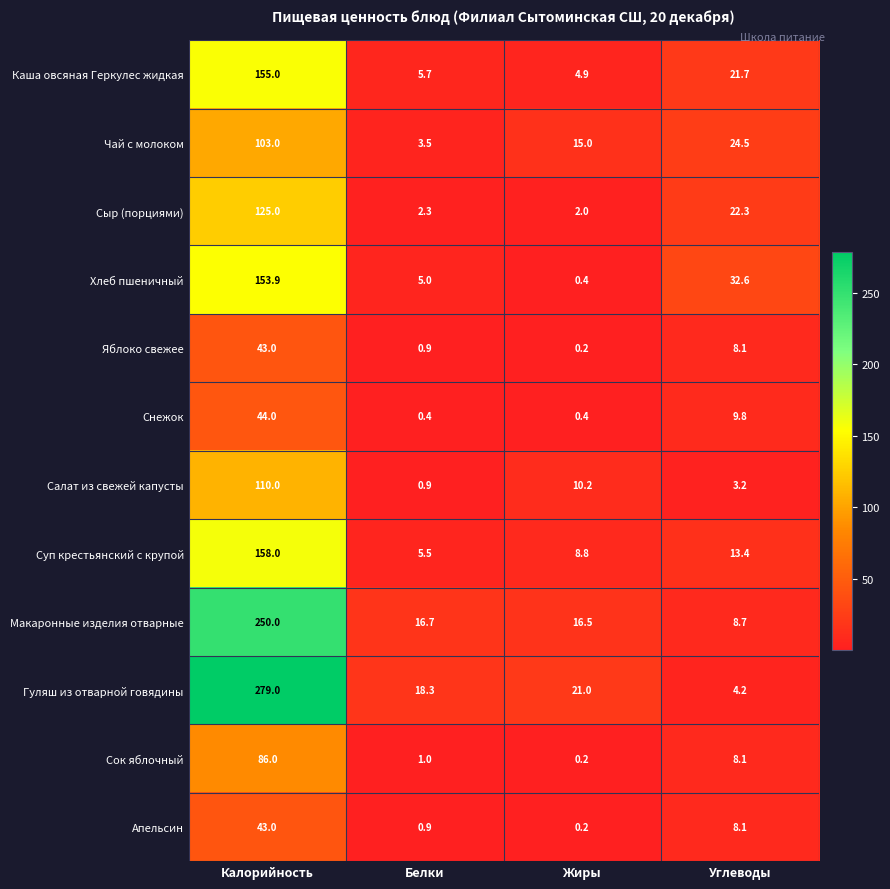

How many values in the Снежок series exceed 9?

2